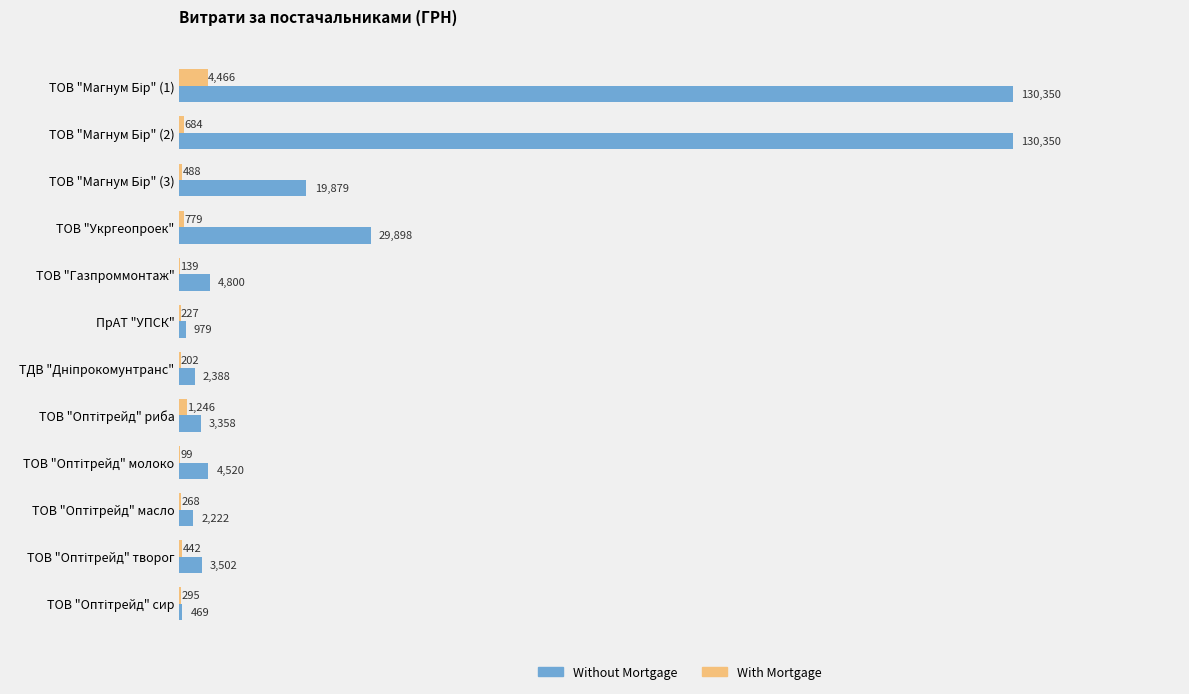

Where is Without Mortgage nearest to the value 65409?

ТОВ "Укргеопроек"